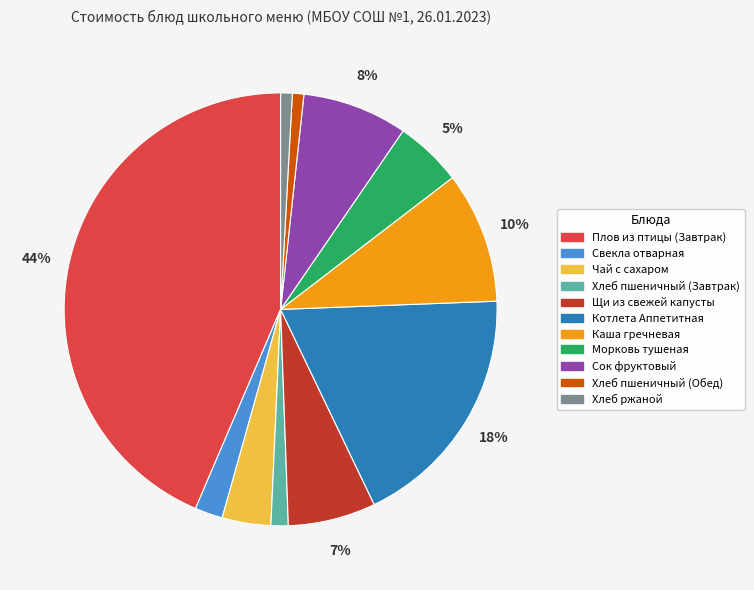

Between Свекла отварная and Каша гречневая, which is larger?

Каша гречневая